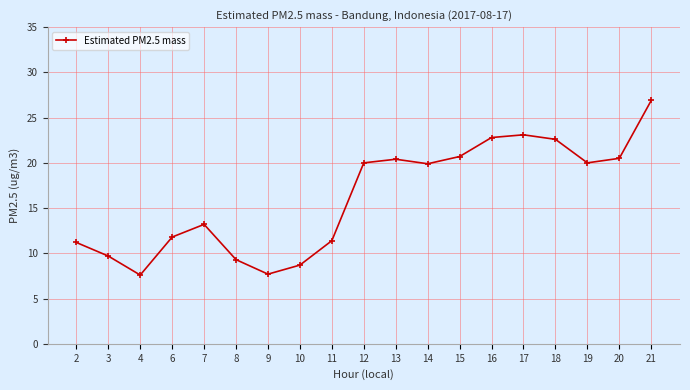

What is the value of the 2nd point from the left?

9.7